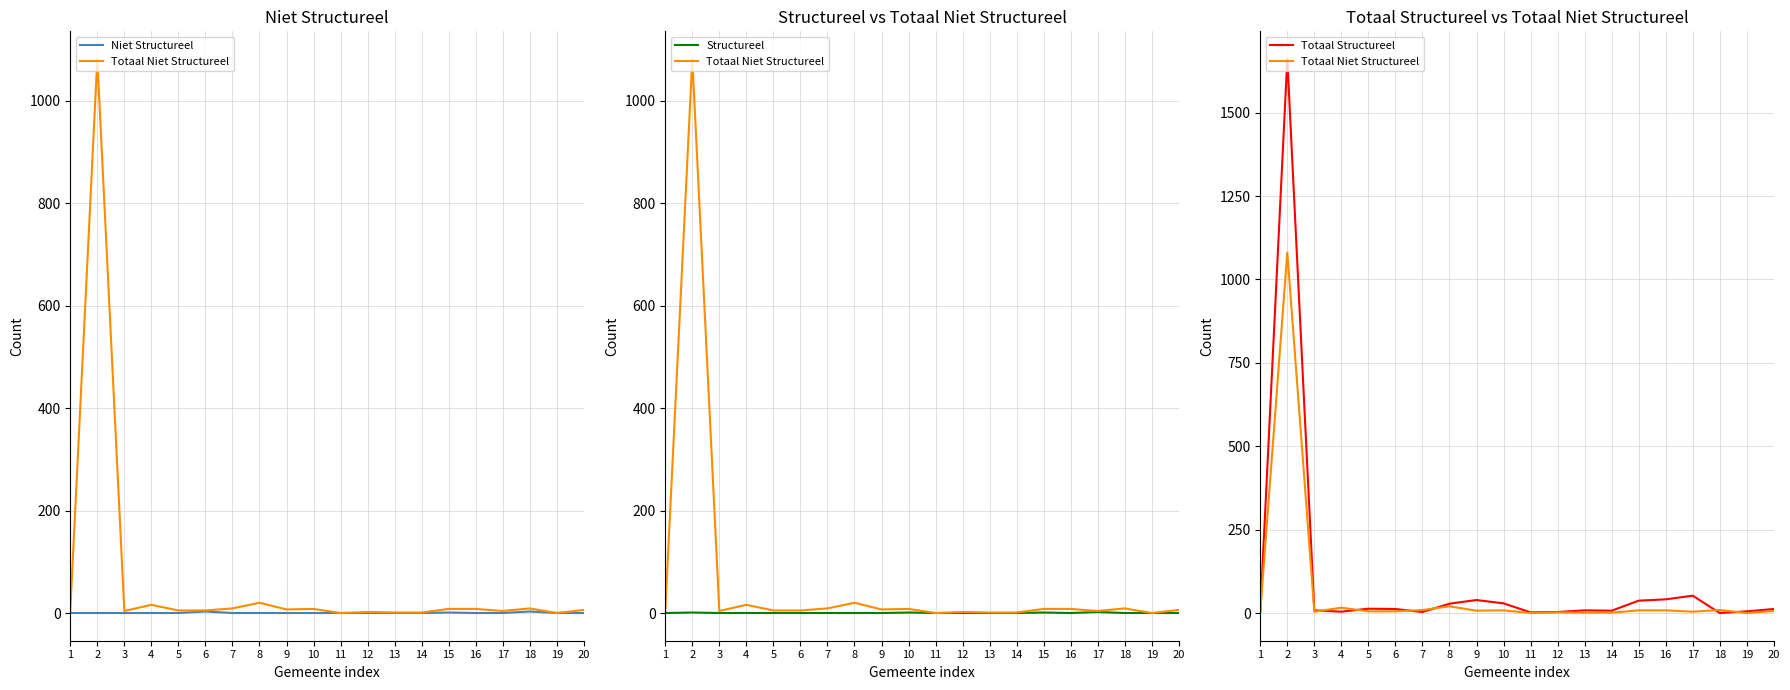

Rank the series by their maximum value, from highest to lowest.

Totaal Structureel, Totaal Niet Structureel, Niet Structureel, Structureel